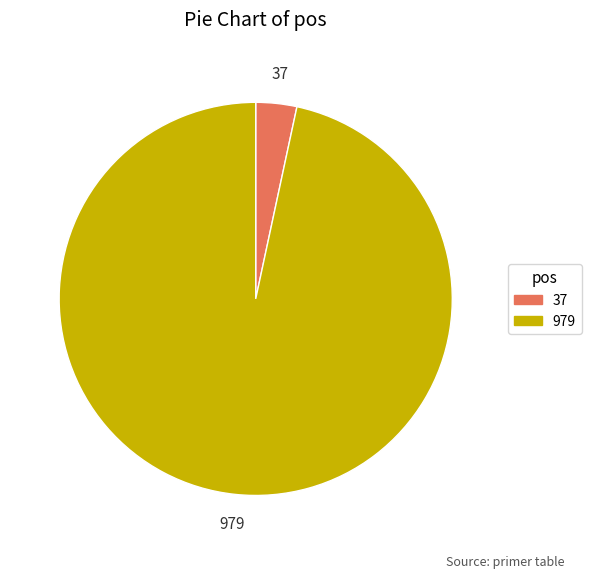

True or false: 979 accounts for 84% of the total.

False